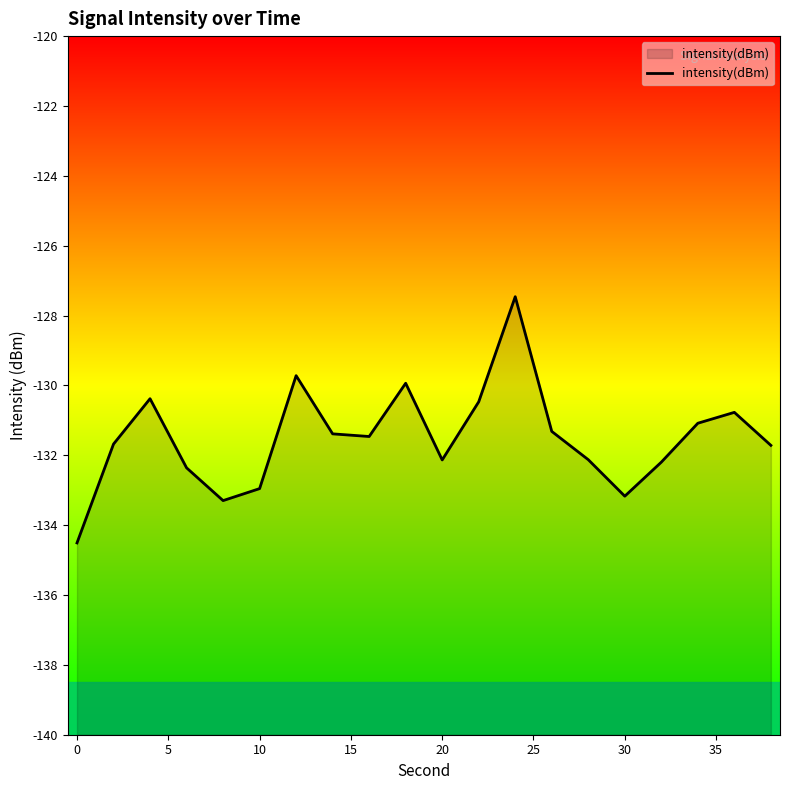

How many series are shown in this chart?

1